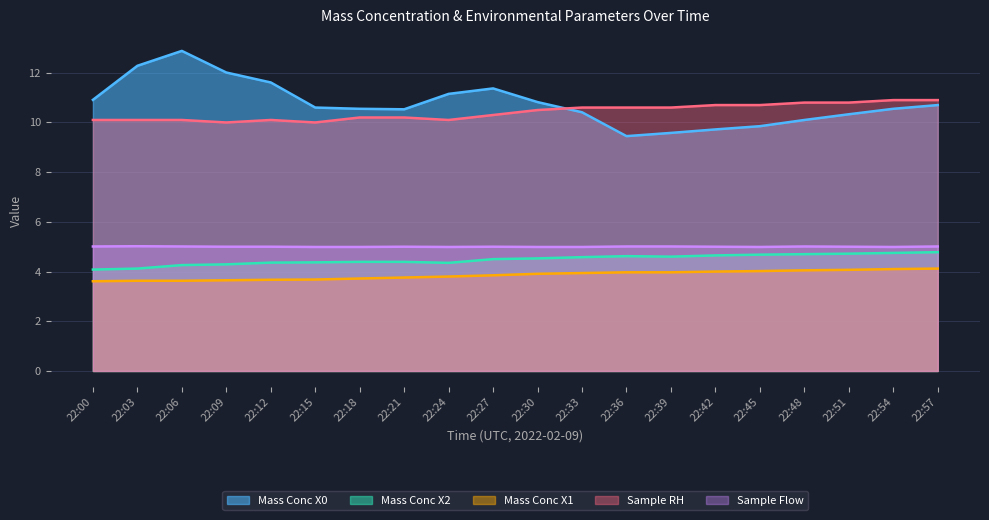

How many lines are shown in the chart?

5